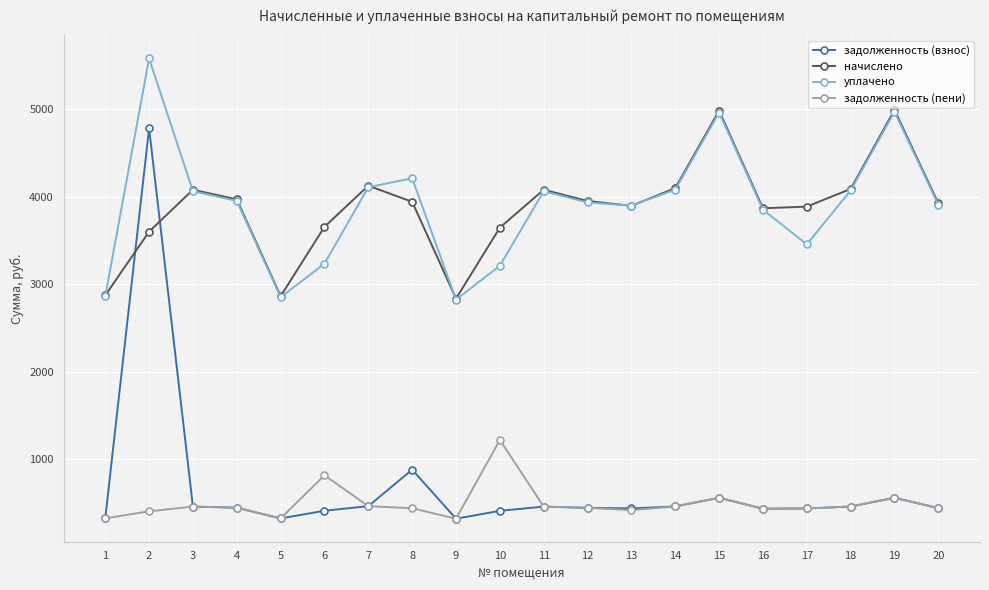

What is the difference between the second highest and second lowest values in the начислено series?

2123.8